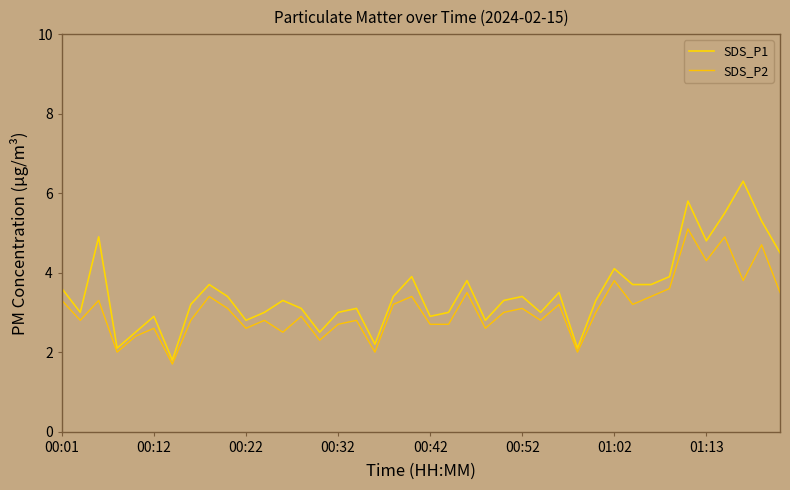

How many lines are shown in the chart?

2